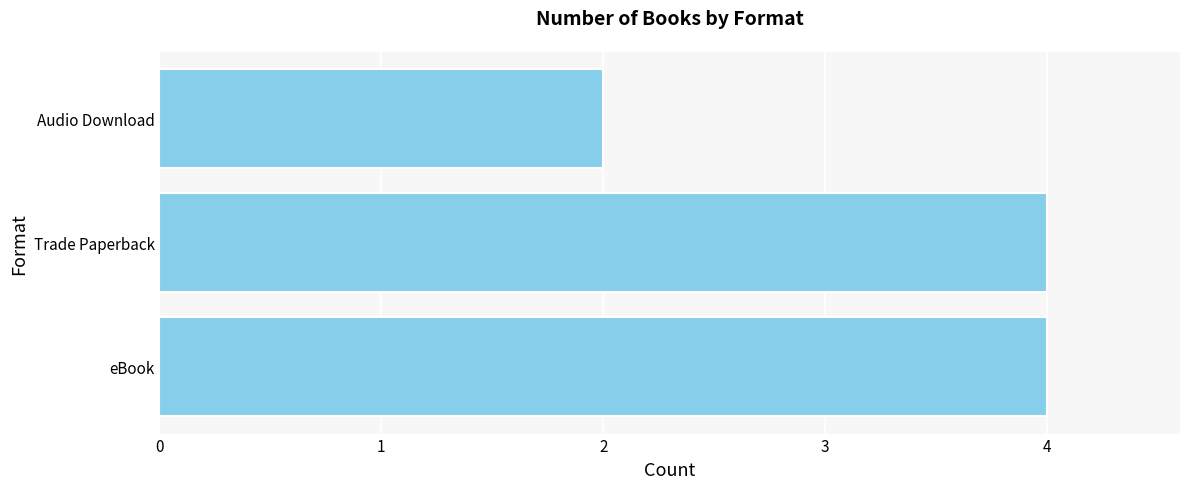

Reading bottom to top, list all the values displayed in this chart.

4	4	2